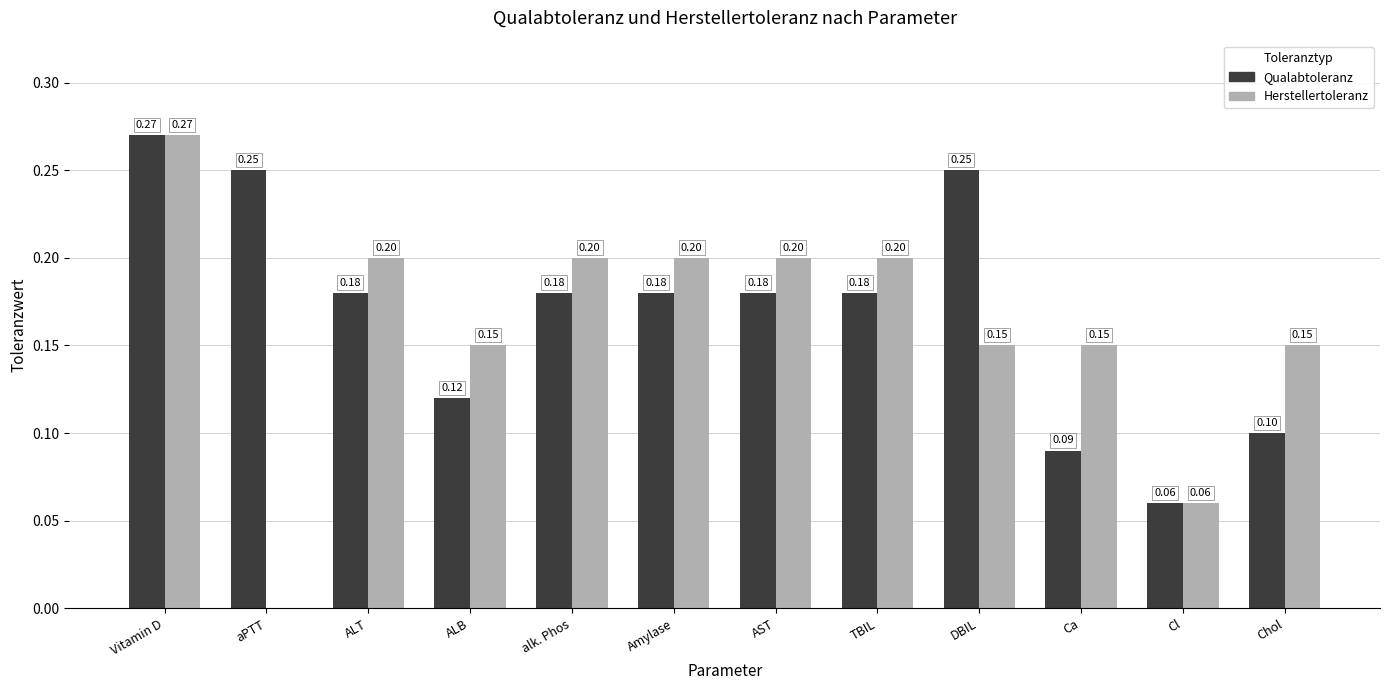

At which label is Qualabtoleranz closest to 0?

Cl